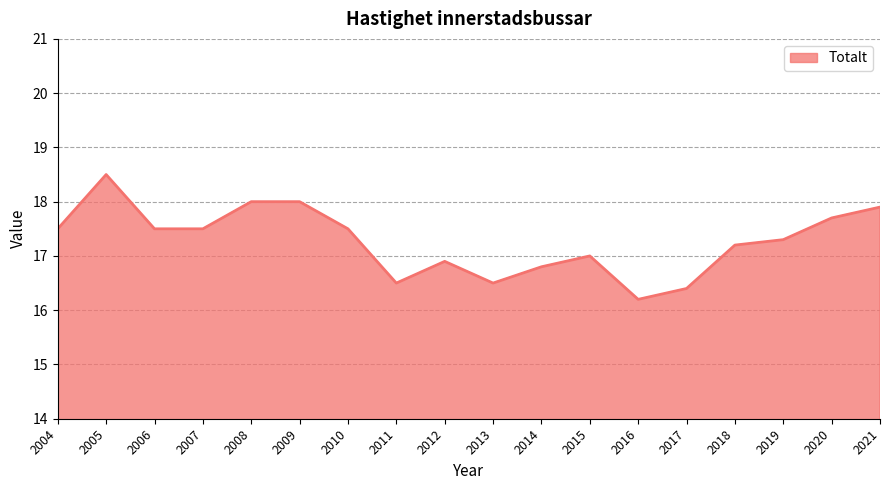

Approximately how many times larger is the value at 2007 compared to 2006?

1.0